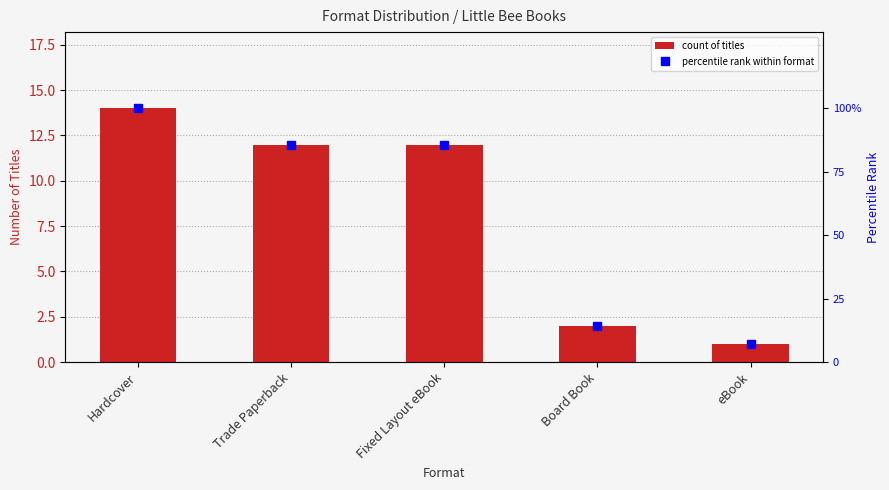

Count the number of data series in this chart.

2